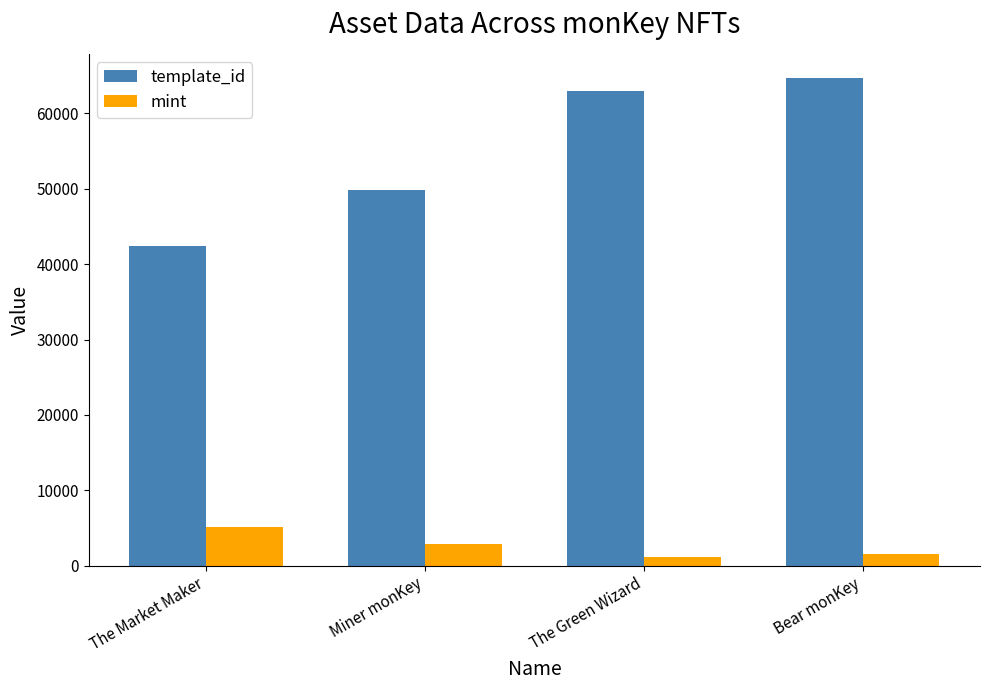

Where is template_id nearest to the value 53540?

Miner monKey